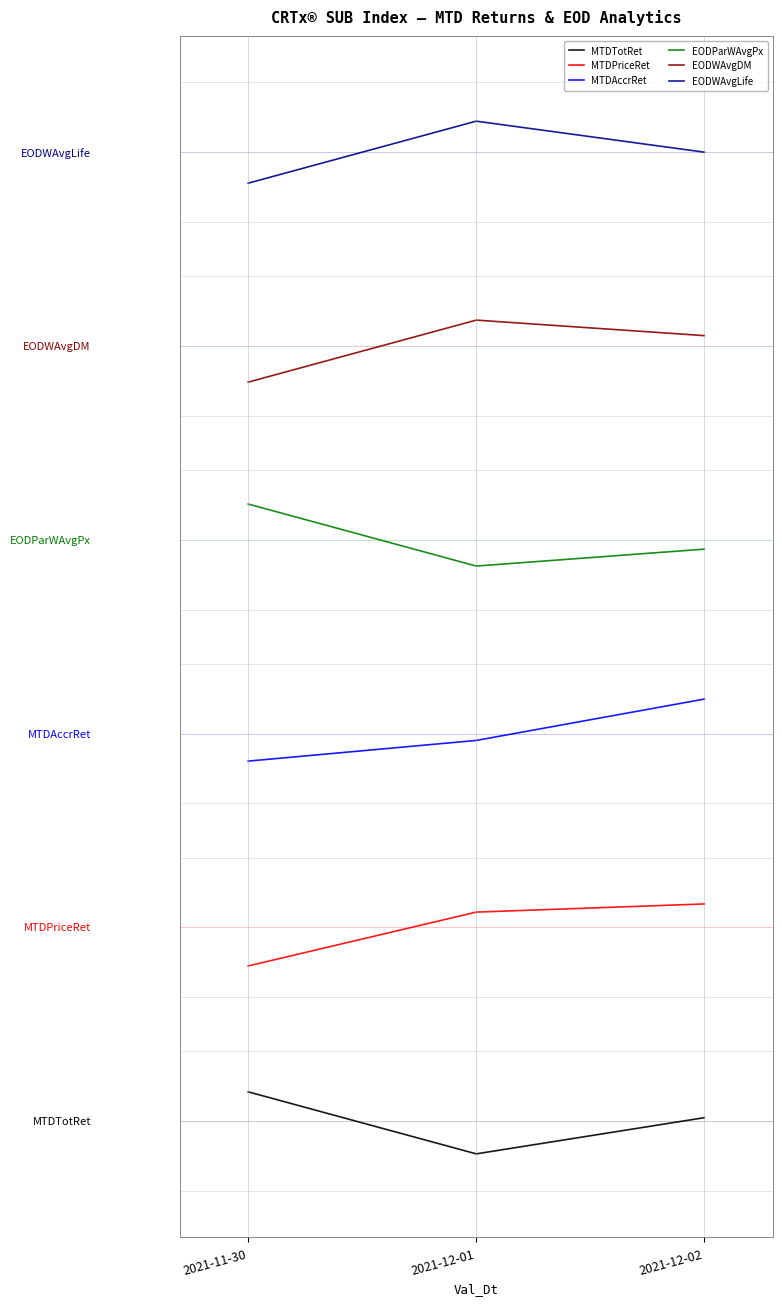

What are all the series names shown in the legend?

MTDTotRet, MTDPriceRet, MTDAccrRet, EODParWAvgPx, EODWAvgDM, EODWAvgLife